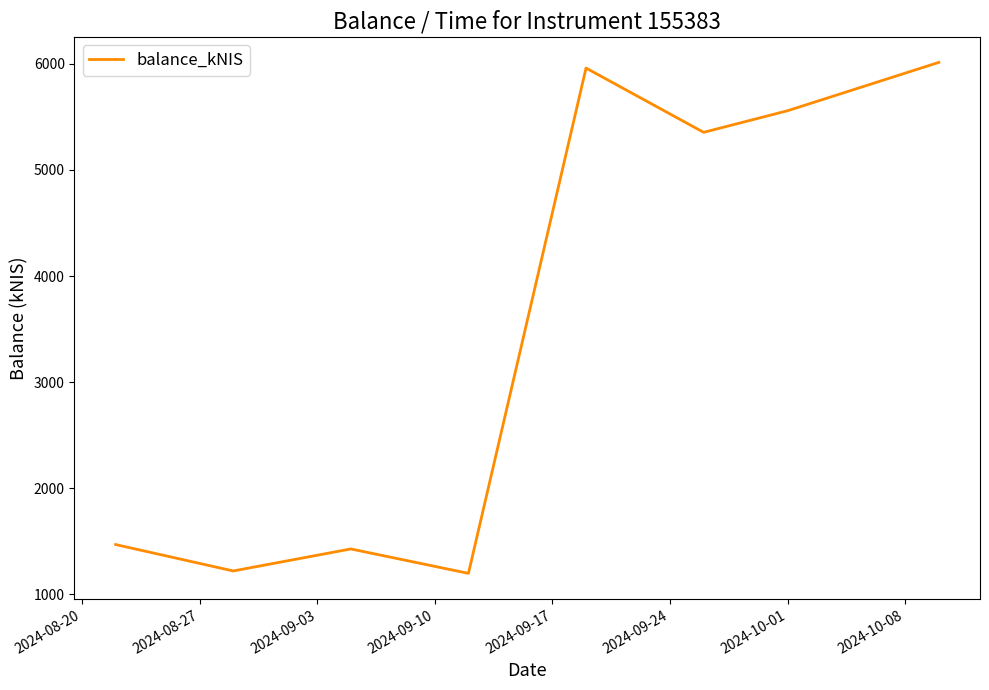

How many interior local peaks (higher than both neighbors) does the data have?

2